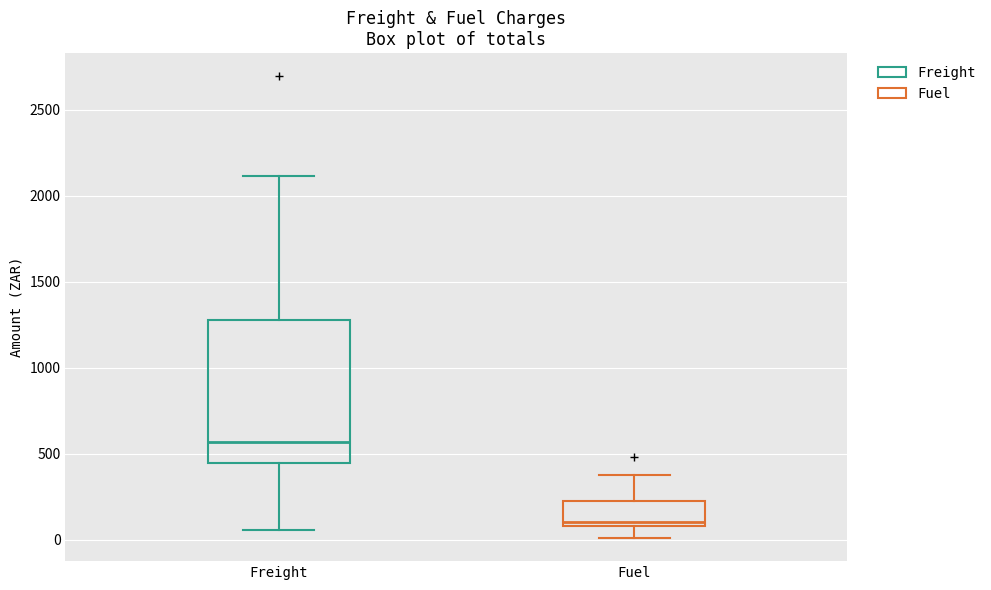

Which box's median line is the lowest?

Fuel